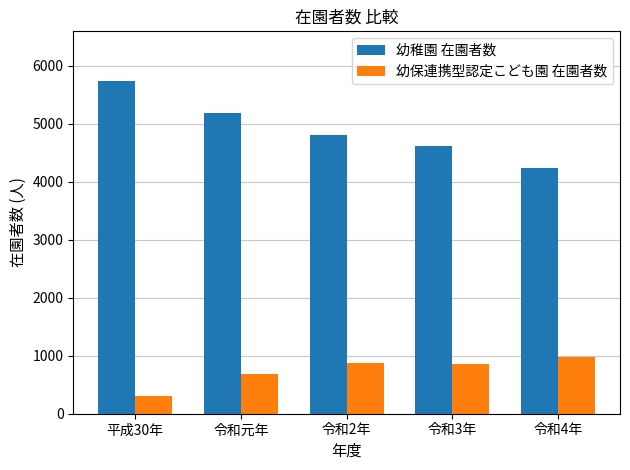

What is the sum of all 幼稚園 在園者数 values?

24558